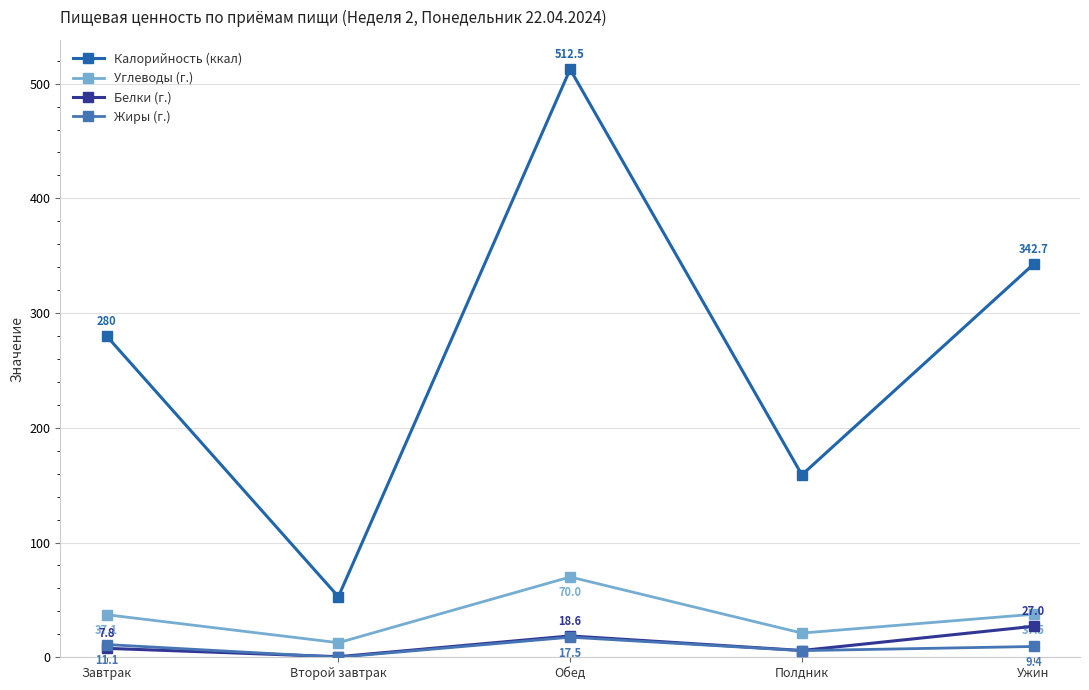

Rank the series at Ужин from highest to lowest value.

Калорийность (ккал), Углеводы (г.), Белки (г.), Жиры (г.)